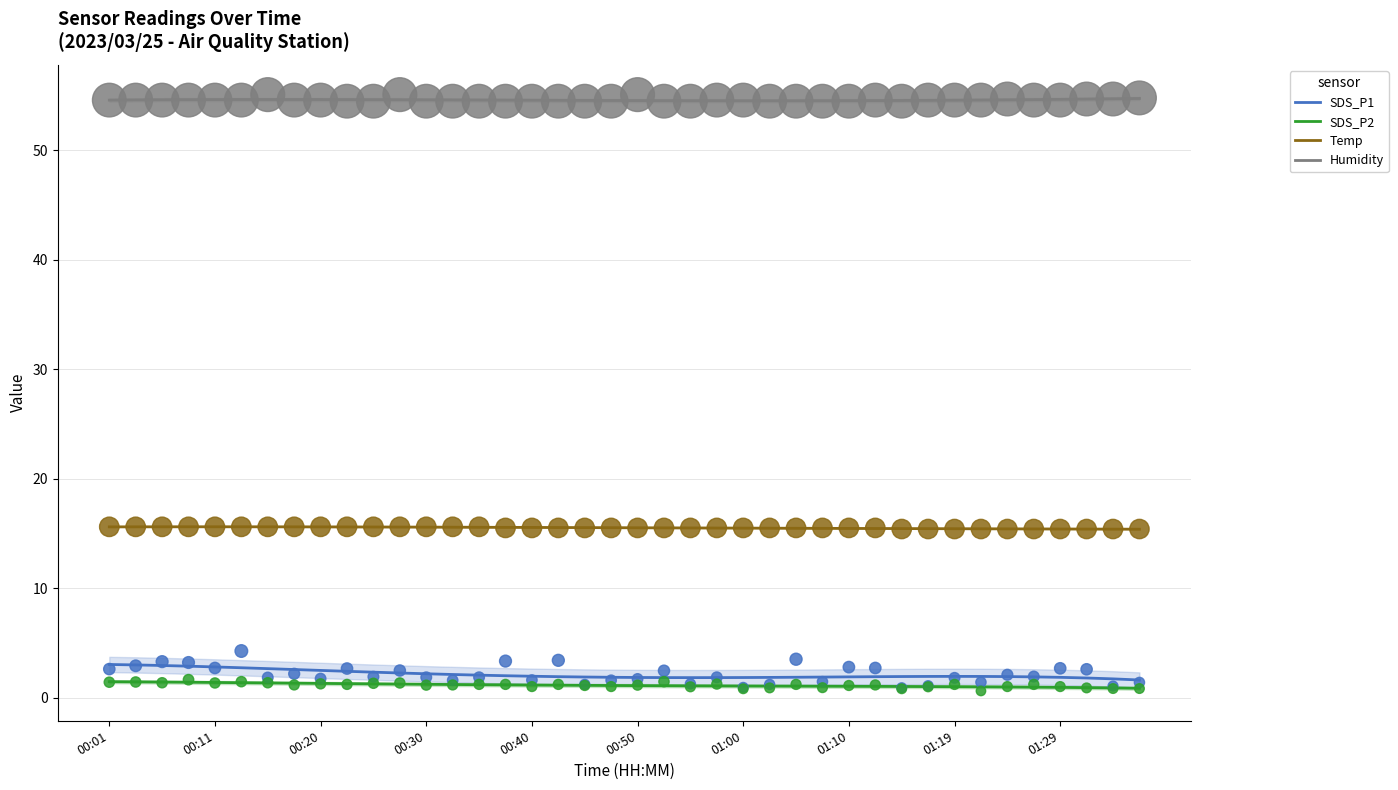

True or false: Humidity and SDS_P1 intersect in this chart.

False